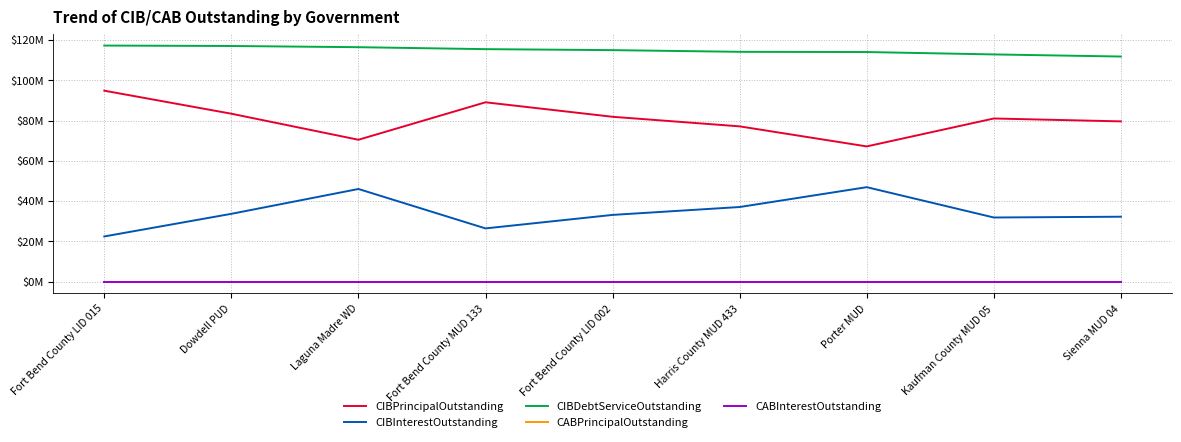

The value of CIBPrincipalOutstanding at Fort Bend County MUD 133 is 119610126.0. True or false?

False